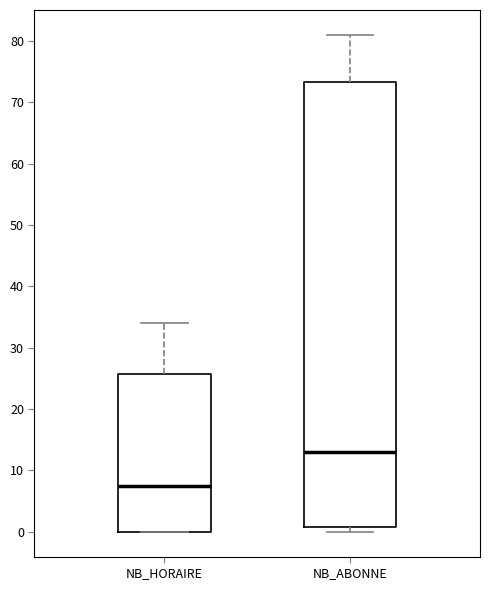

Reading left to right, read every box against the y-axis: the position of its median line, the range the box covers, and the ends of its whiskers. The values are not printed on the chart, so give them approximately, as read against the axis.

NB_HORAIRE: median 8, box 0 to 26, whiskers 0 to 34
NB_ABONNE: median 13, box 1 to 73, whiskers 0 to 81